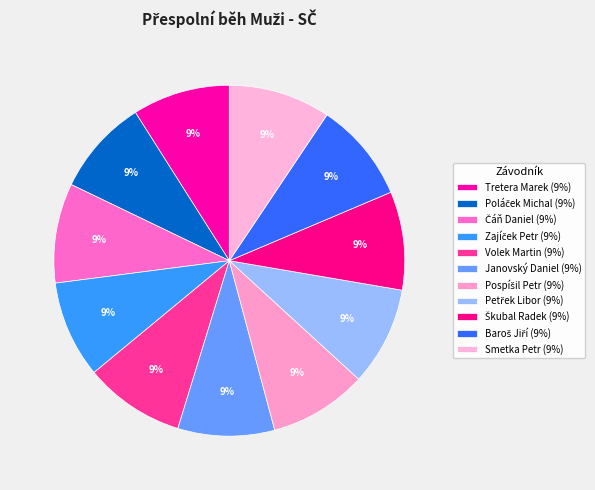

How many segments does this pie chart have?

11